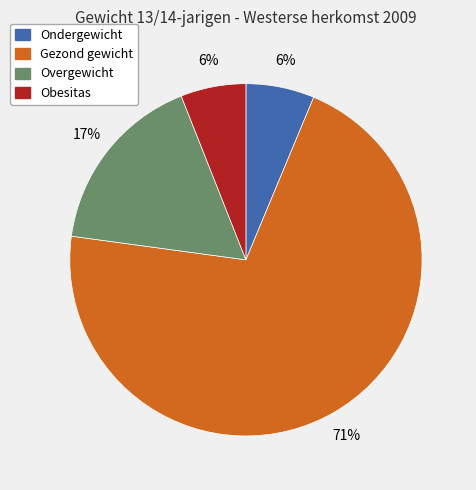

Which slice is the largest?

Gezond gewicht